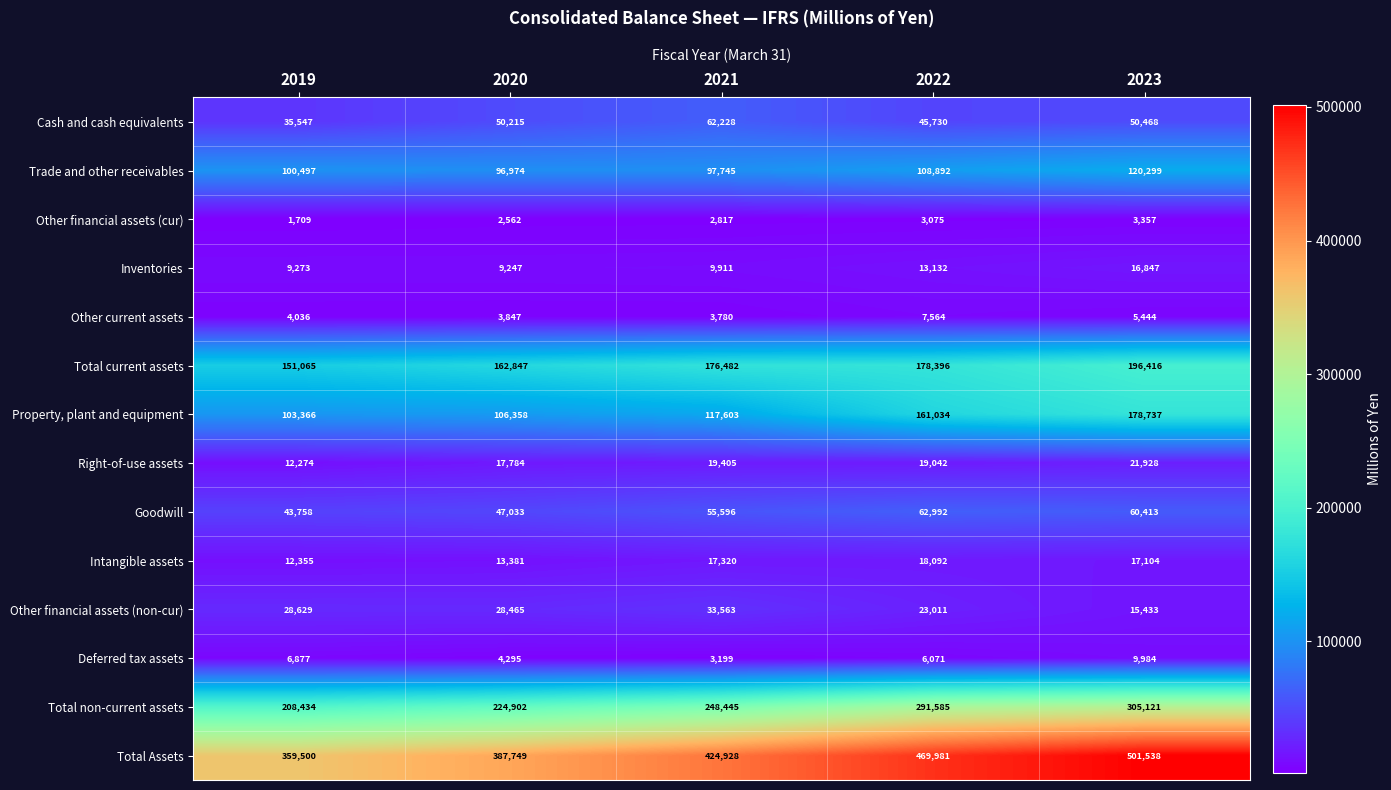

Where is Total non-current assets nearest to the value 256777?

2021